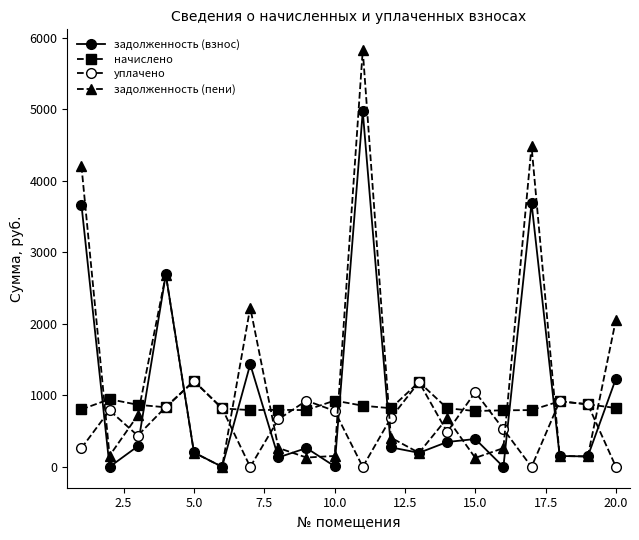

Which series has the largest range (max minus min)?

задолженность (пени)